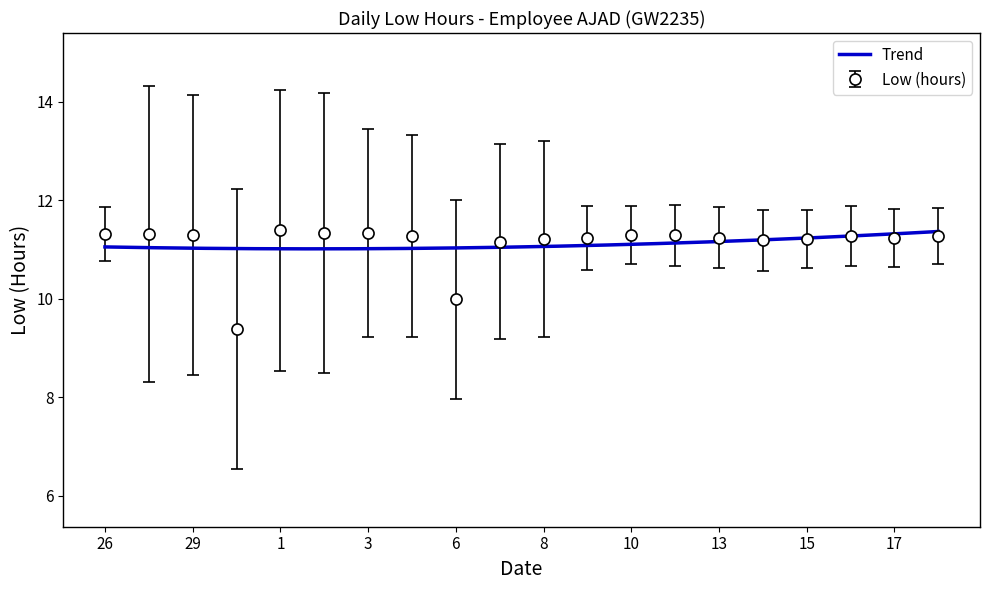

How many interior local peaks (higher than both neighbors) does the data have?

2